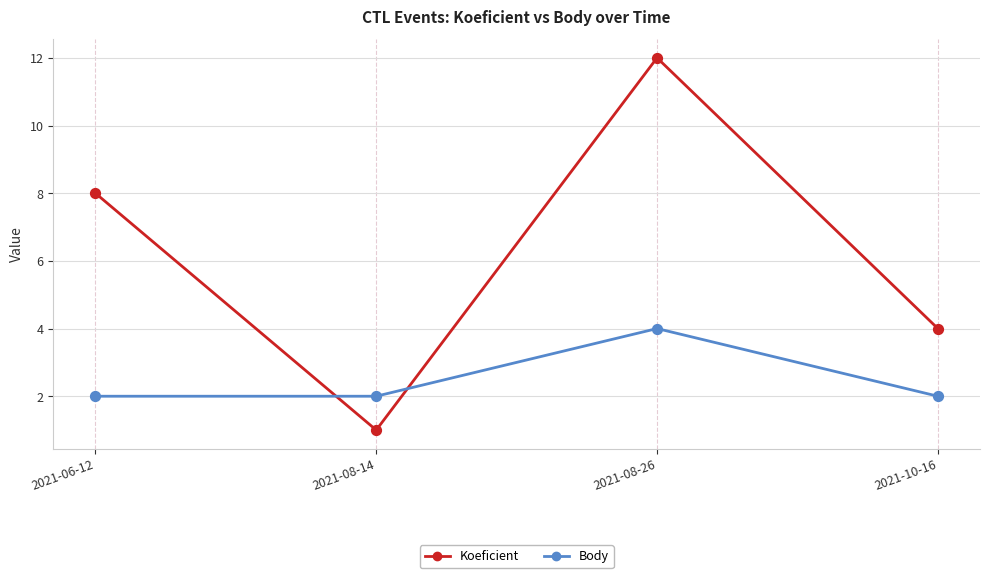

What is the total value across all series at 2021-08-26?

16